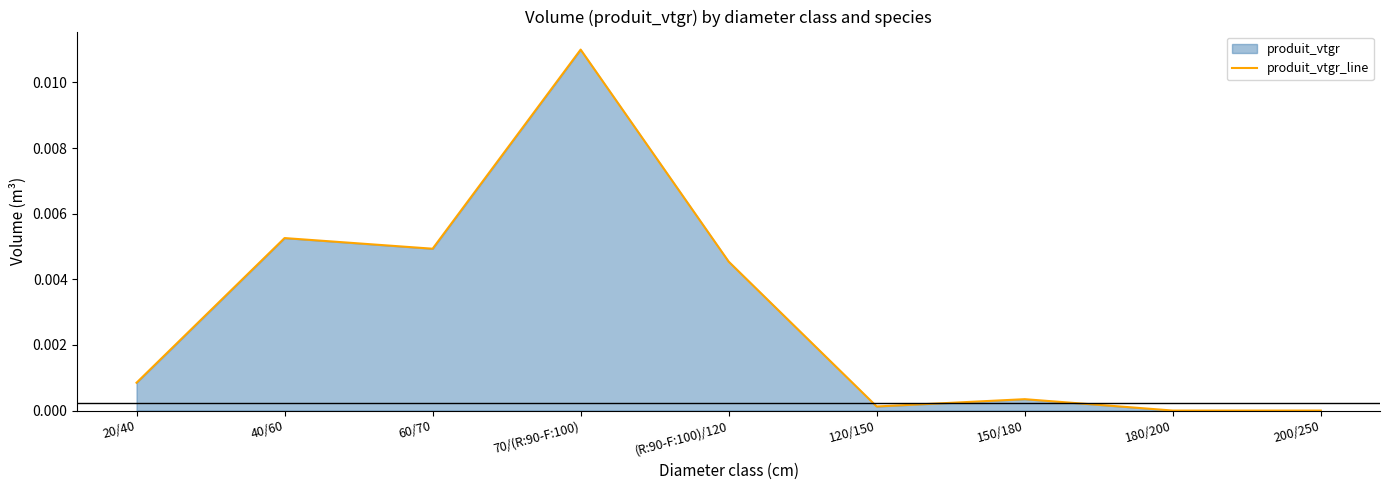

How many points are lower than both their immediate neighbors (excluding endpoints)?

2